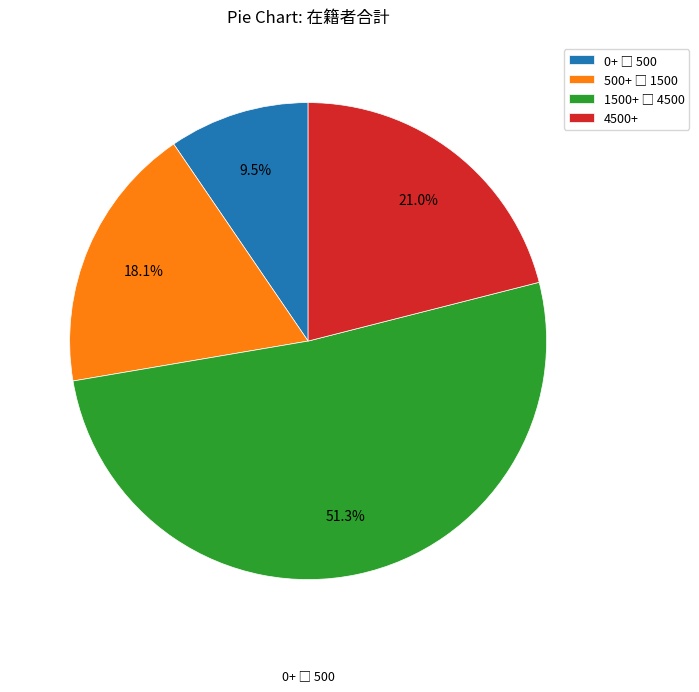

Is there any slice that represents more than half of the pie?

Yes